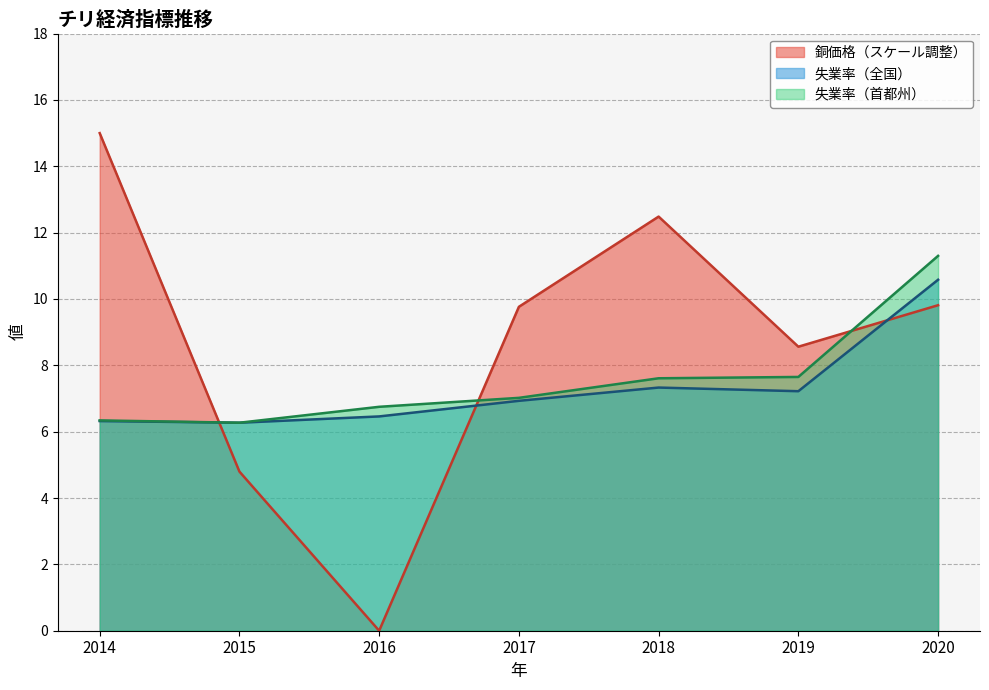

Between which two adjacent categories do 銅価格（スケール調整） and 失業率（首都州） first intersect?

2014 and 2015